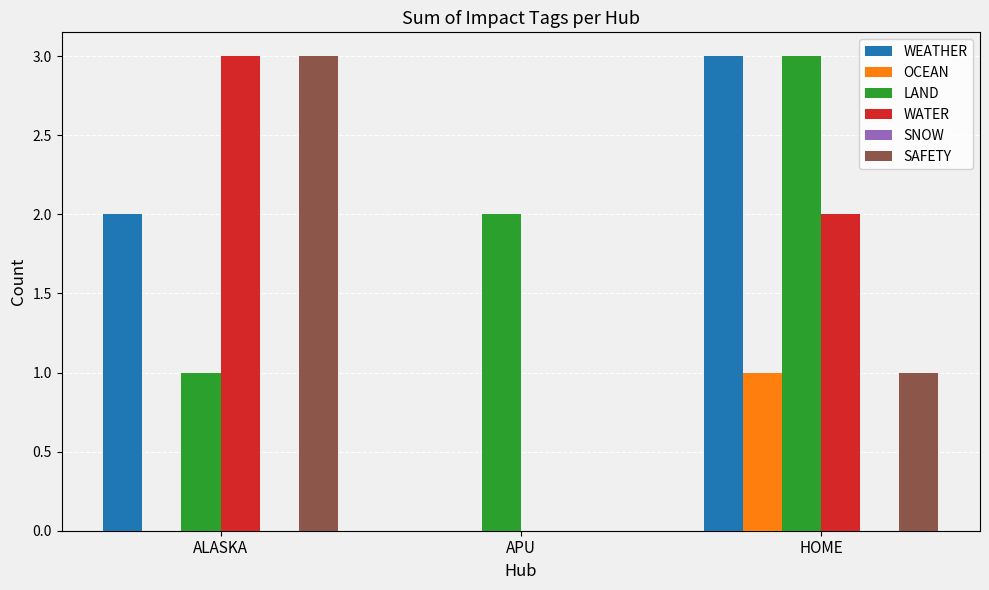

What is the greatest value displayed?

3